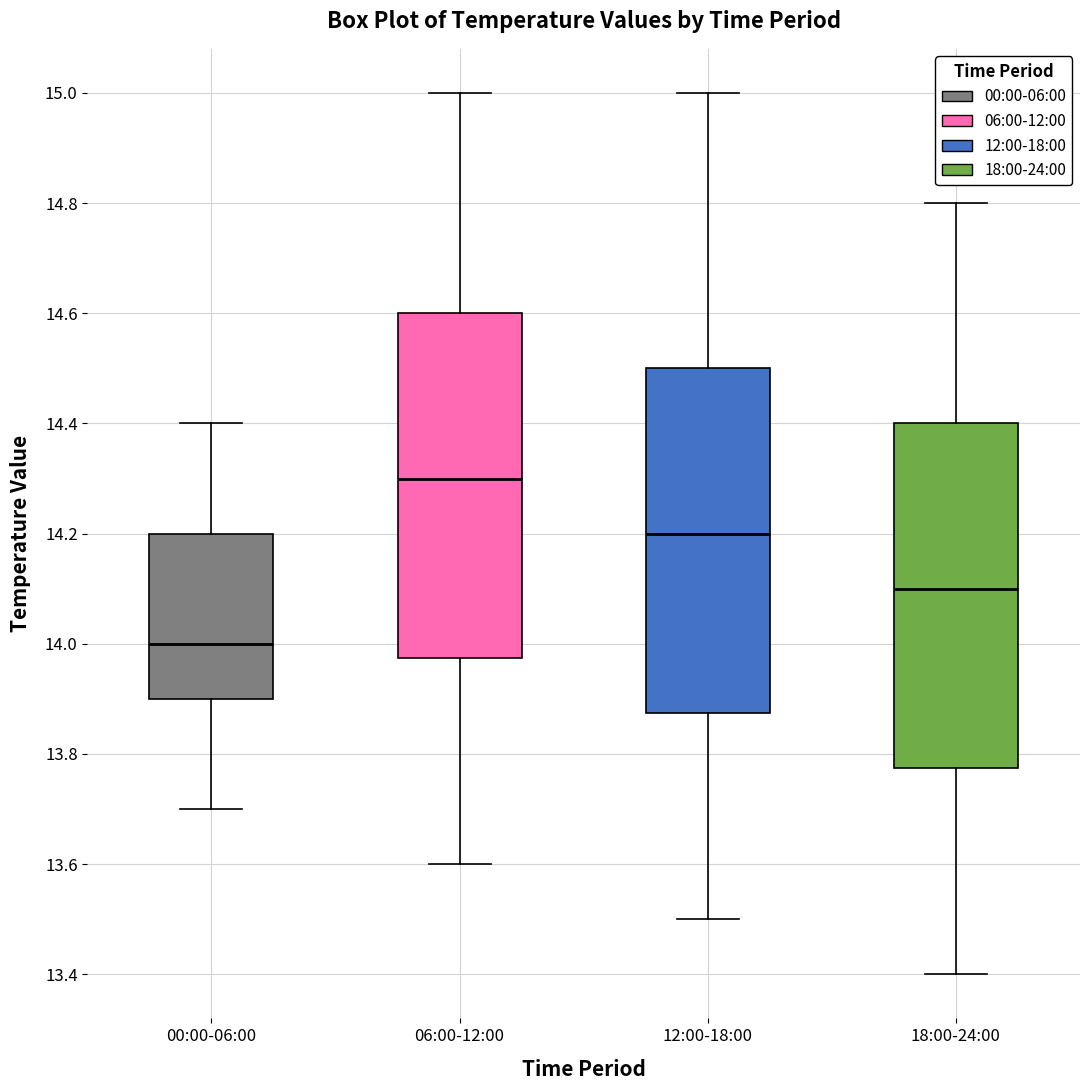

Reading left to right, read every box against the y-axis: the position of its median line, the range the box covers, and the ends of its whiskers. The values are not printed on the chart, so give them approximately, as read against the axis.

00:00-06:00: median 14.00, box 13.90 to 14.20, whiskers 13.70 to 14.40
06:00-12:00: median 14.30, box 13.98 to 14.60, whiskers 13.60 to 15.00
12:00-18:00: median 14.20, box 13.88 to 14.50, whiskers 13.50 to 15.00
18:00-24:00: median 14.10, box 13.78 to 14.40, whiskers 13.40 to 14.80